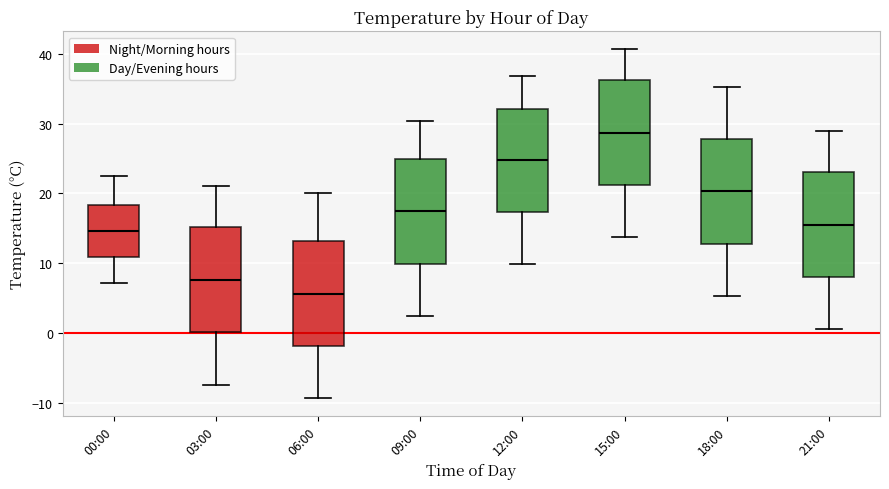

Where does the median line of the box for 18:00 sit on the y-axis? The values are not printed on the chart, so give them approximately, as read against the axis.

20